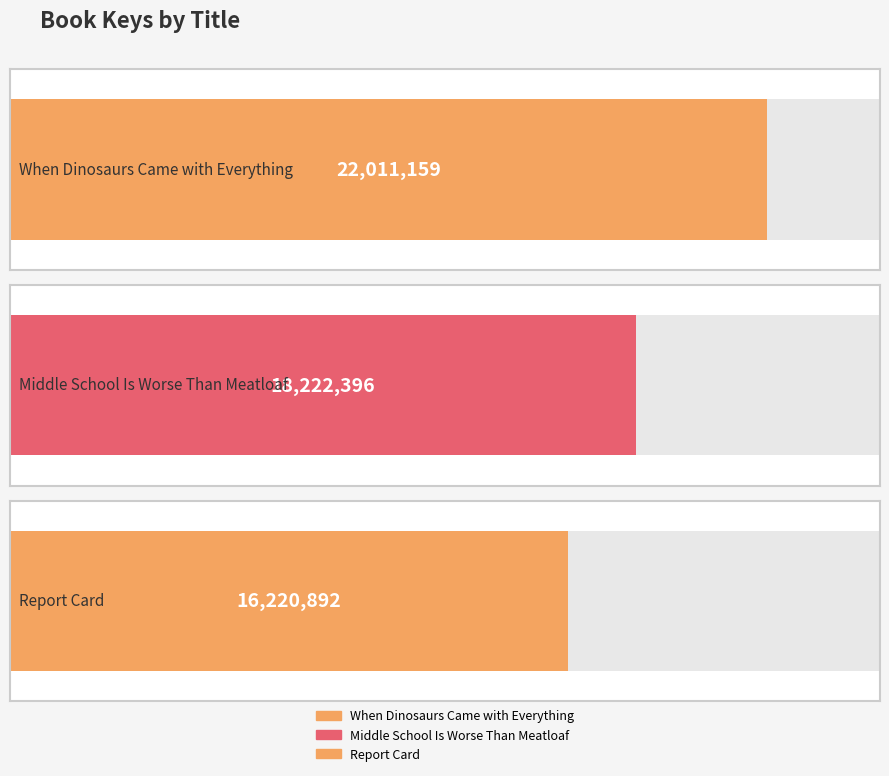

What is the value of the 2nd bar from the left?

18222396